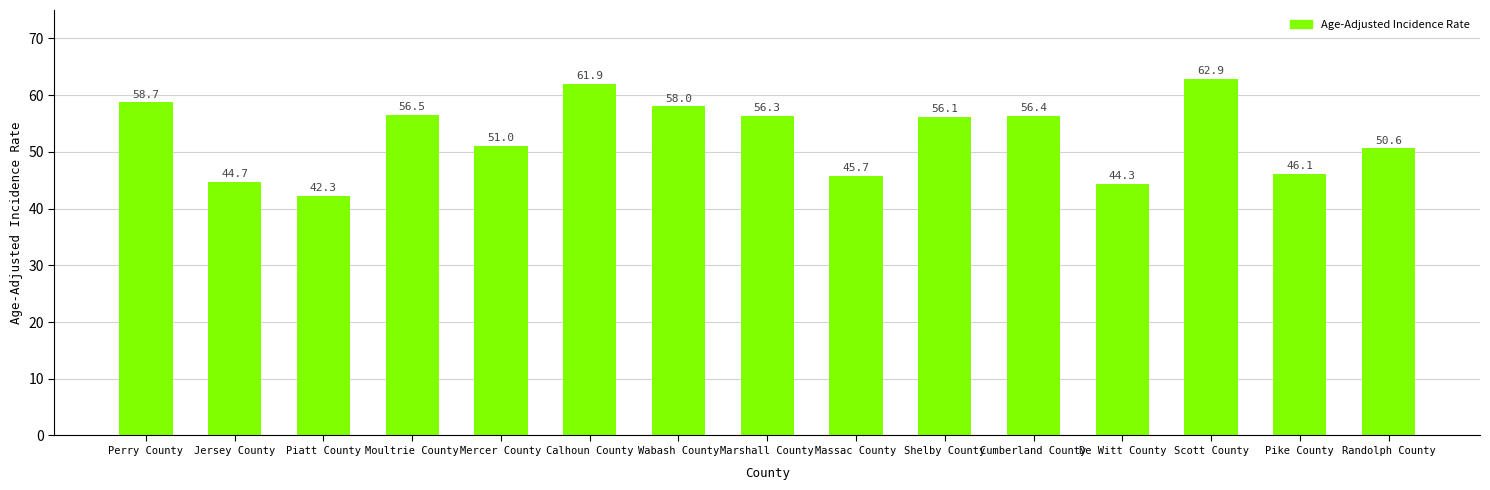

Which label corresponds to the smallest value in the chart?

Piatt County